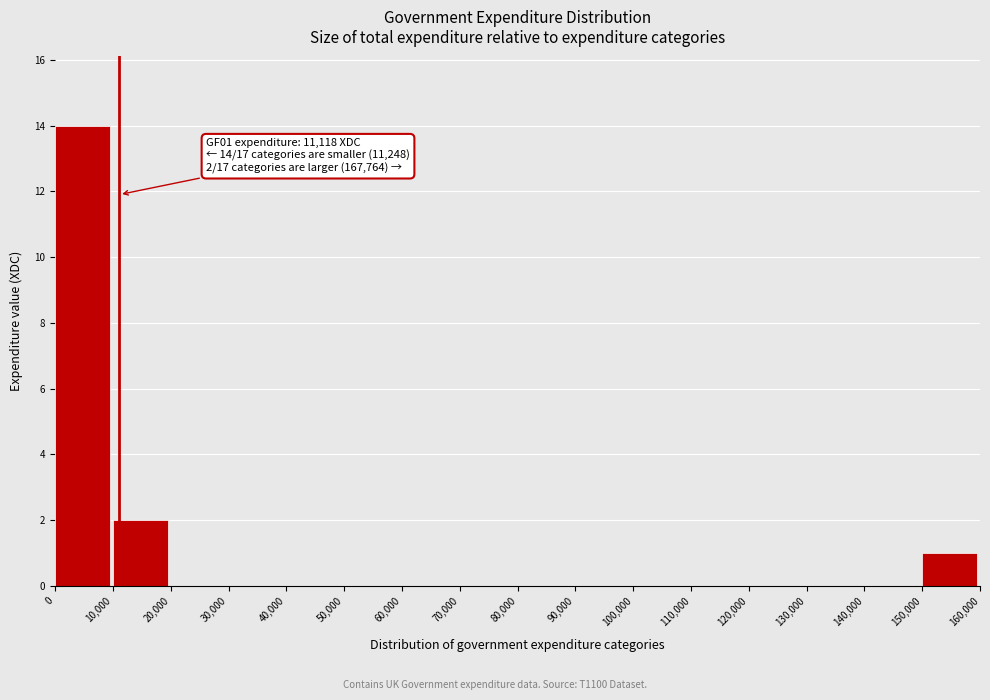

Which range on the x-axis has the tallest bar?

0 to 10,000